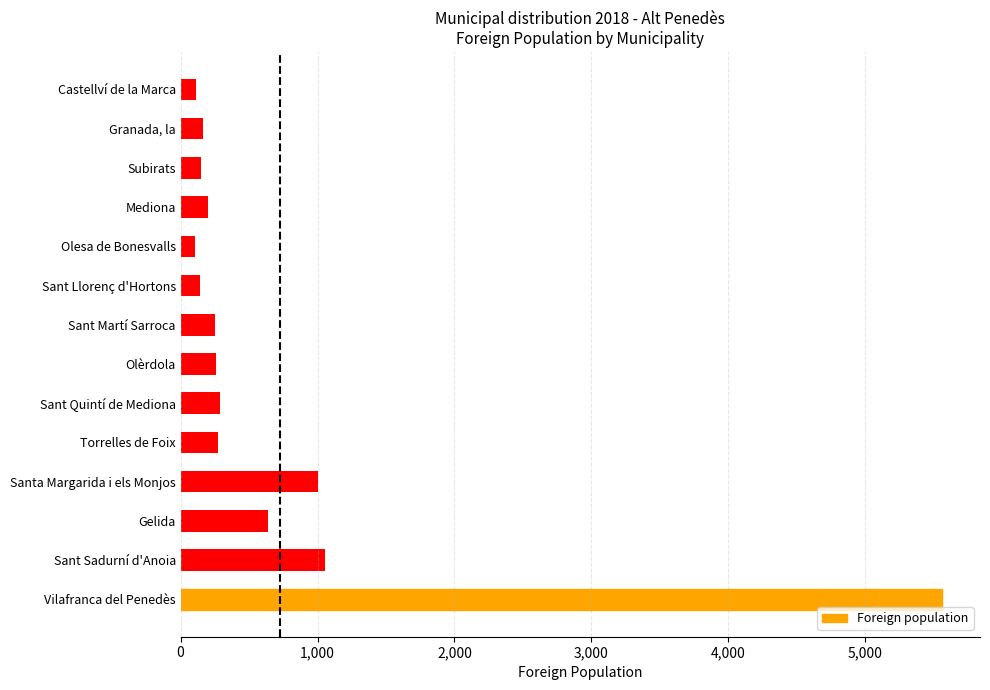

The value at Granada, la is 167. True or false?

True